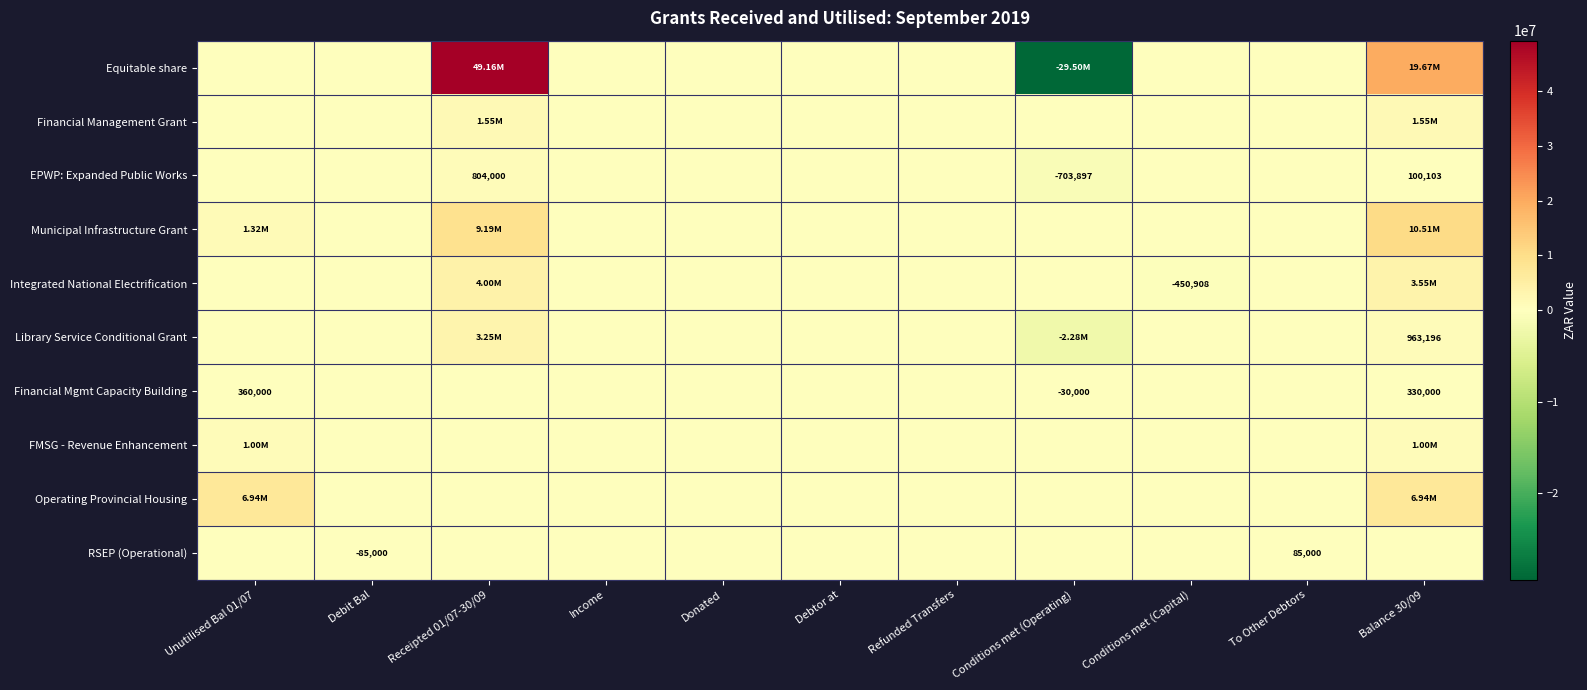

How many positive values does the Equitable share series have?

2